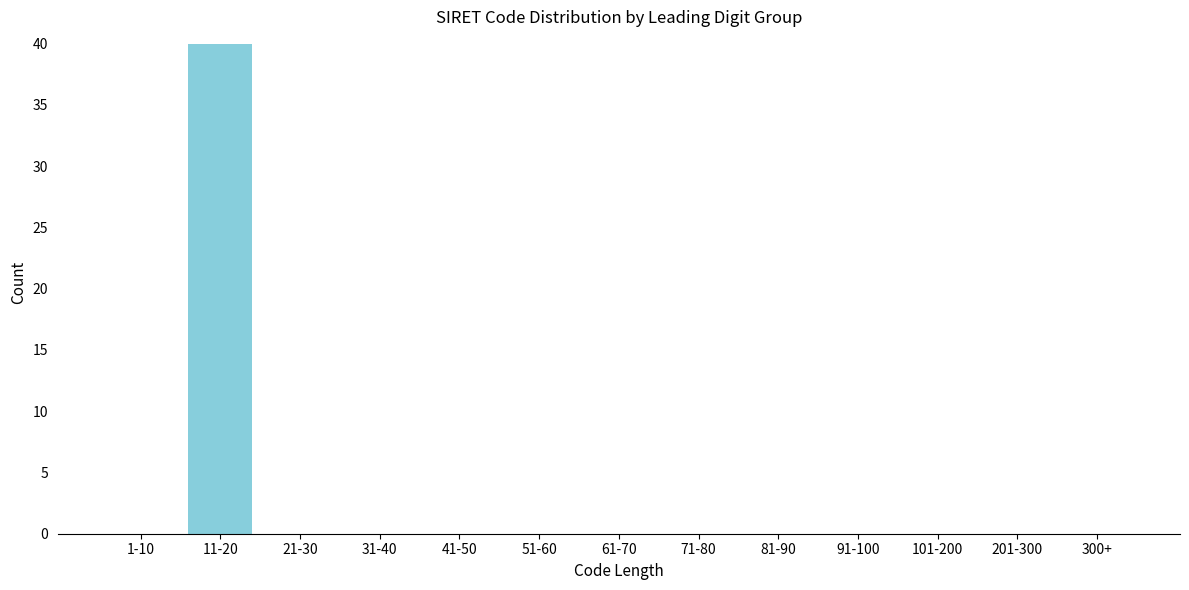

Reading left to right, extract all data points from this chart.

1-10=0	11-20=40	21-30=0	31-40=0	41-50=0	51-60=0	61-70=0	71-80=0	81-90=0	91-100=0	101-200=0	201-300=0	300+=0